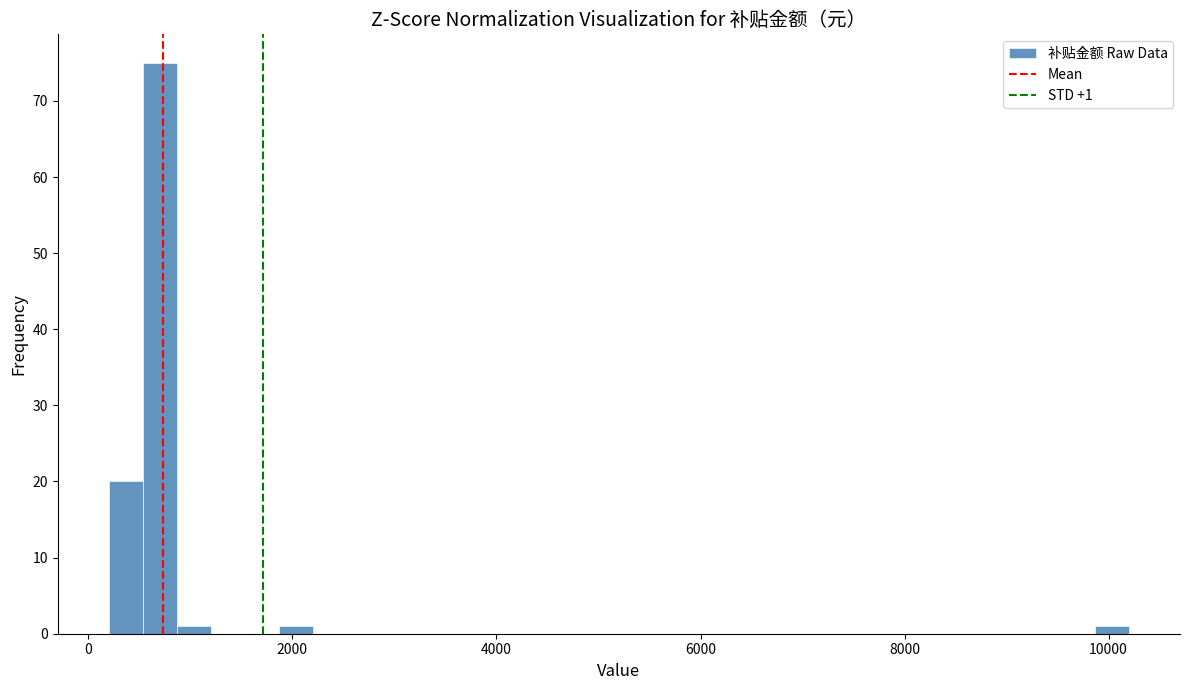

Read against the x-axis, roughly where is the centre of the tallest bar?

800